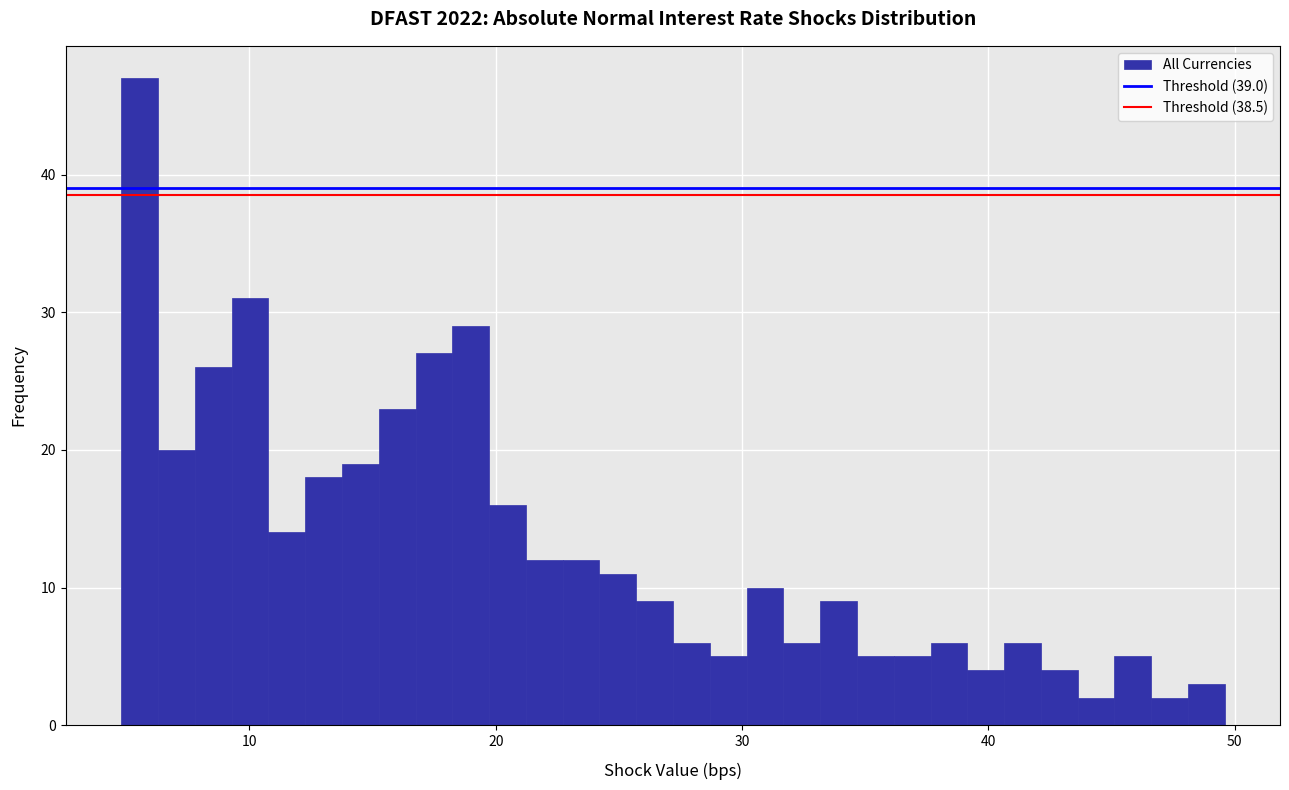

Around what value on the x-axis is the tallest bar? Give the approximate position of its centre, as read against the axis.

6